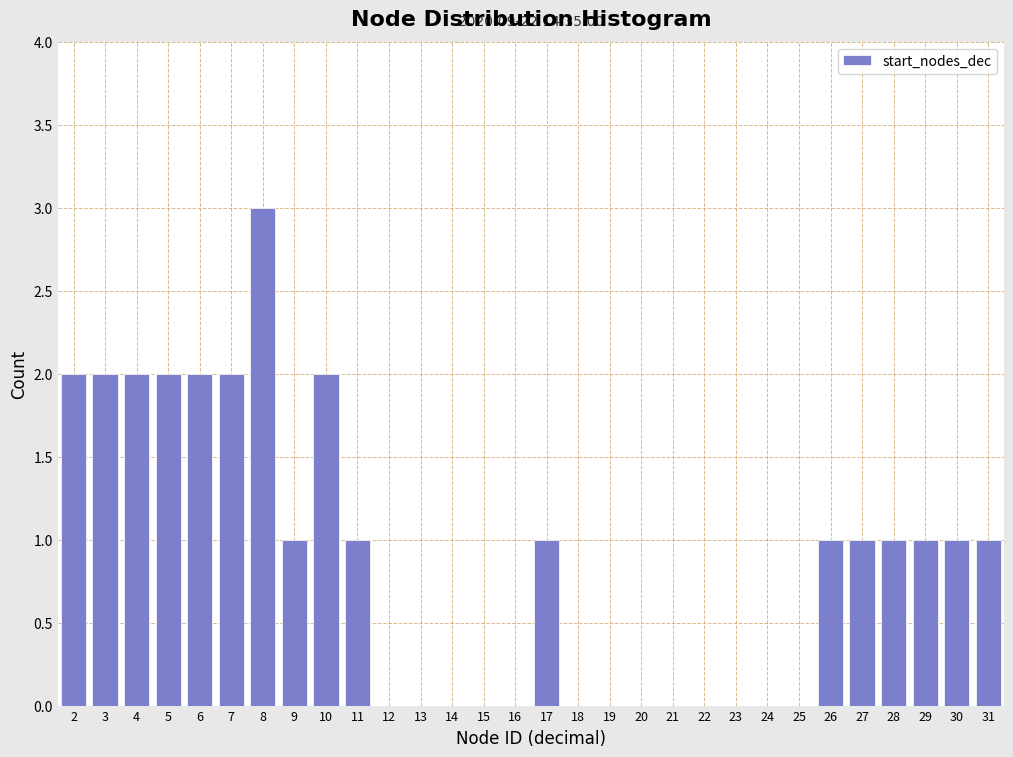

Which range on the x-axis has the tallest bar?

7.5 to 8.5